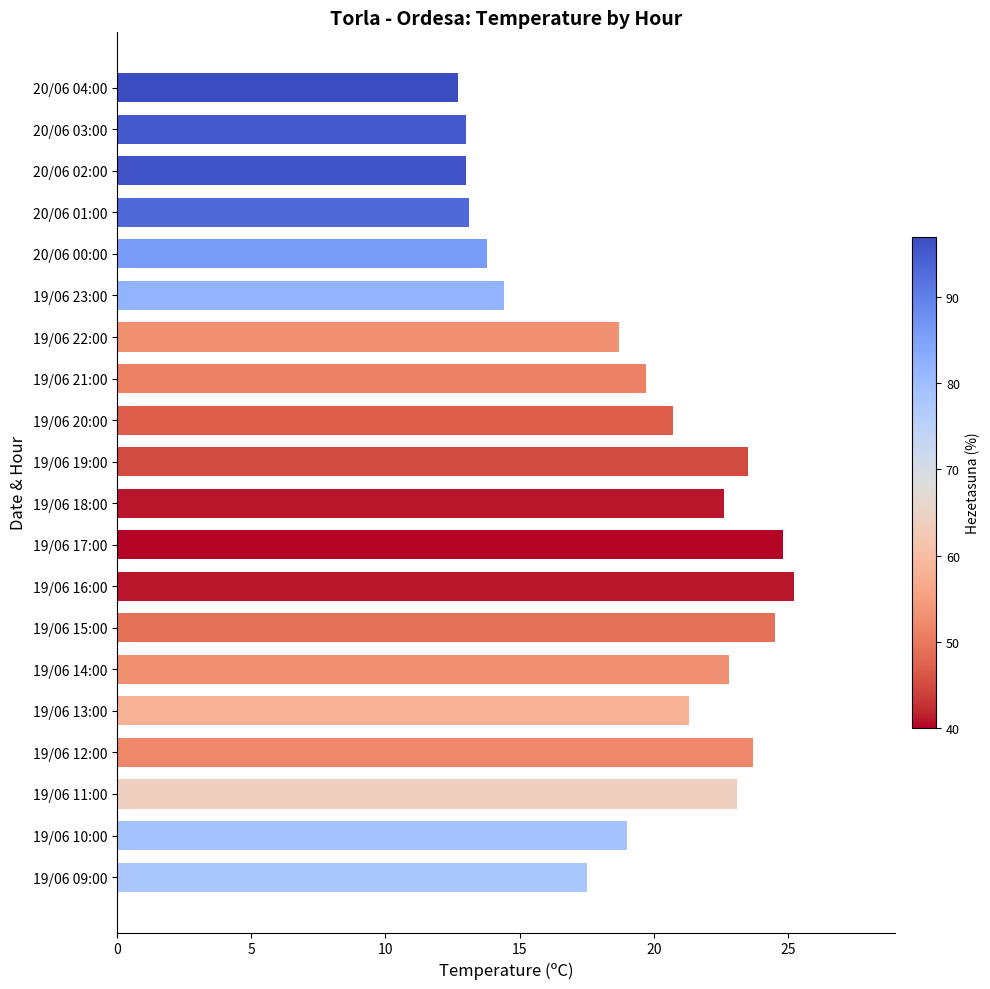

What is the average value?

19.4